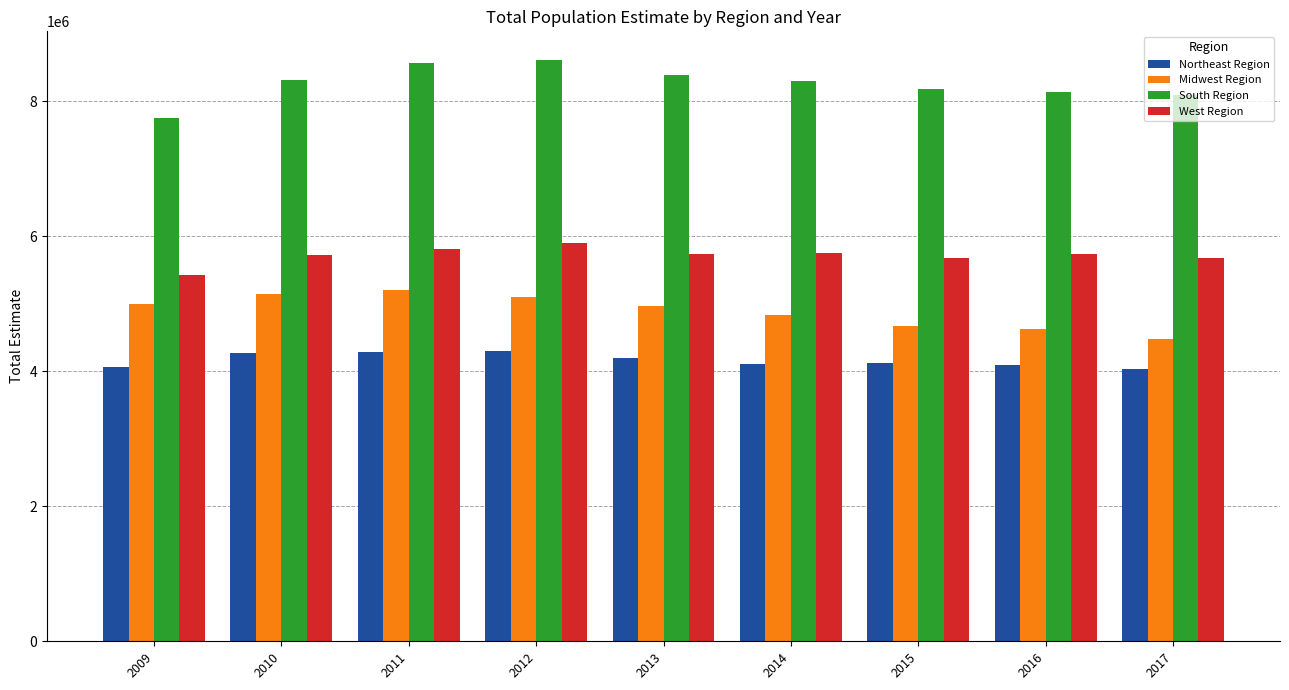

Is the value of West Region at 2009 greater than the value of Northeast Region at 2013?

Yes